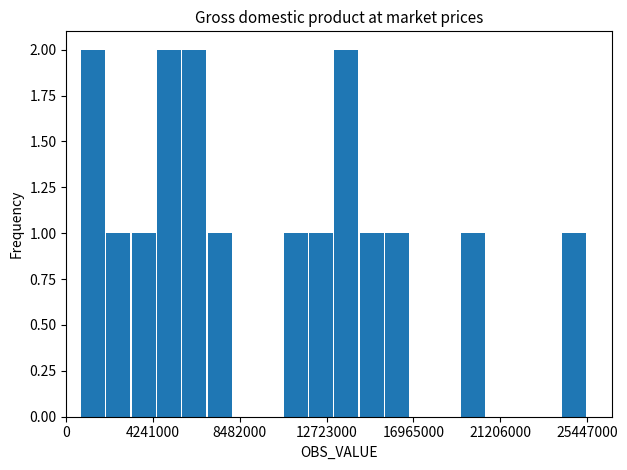

How many categories are shown in the chart?

20